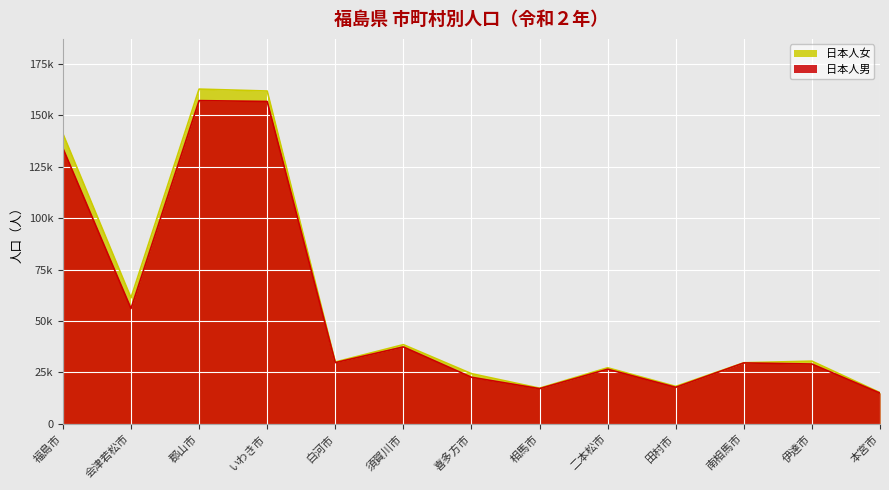

Does the chart display data point markers on the line(s)?

No